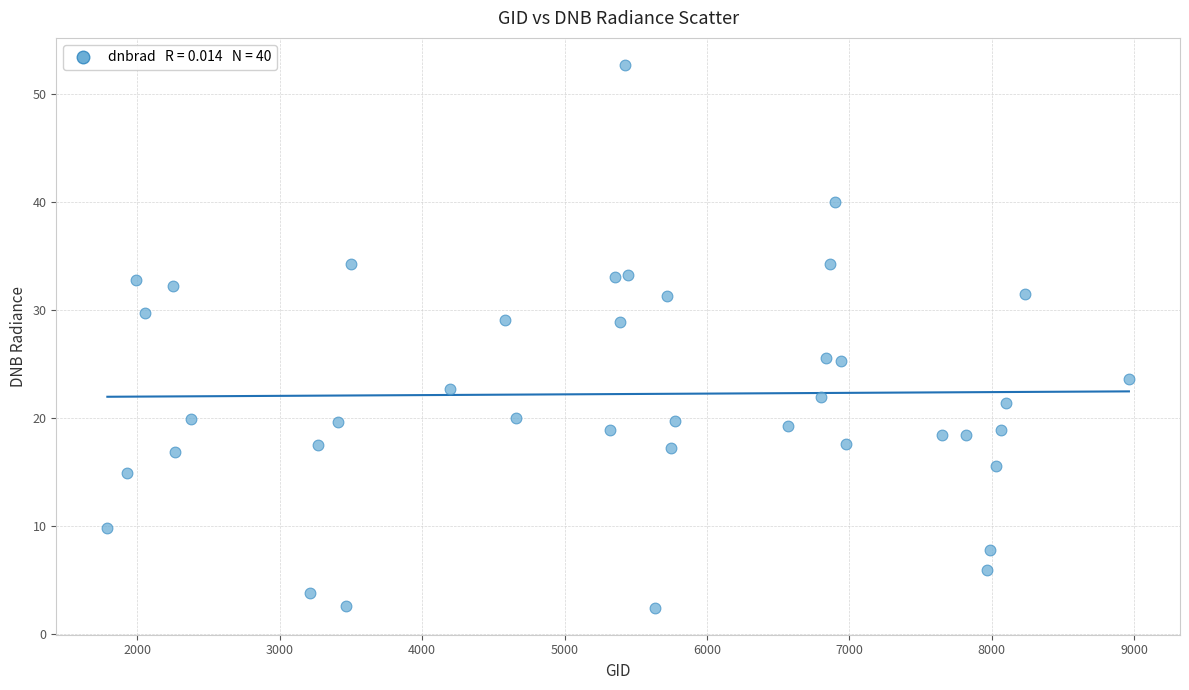

What is the range of Y values (max minus min)?

50.2